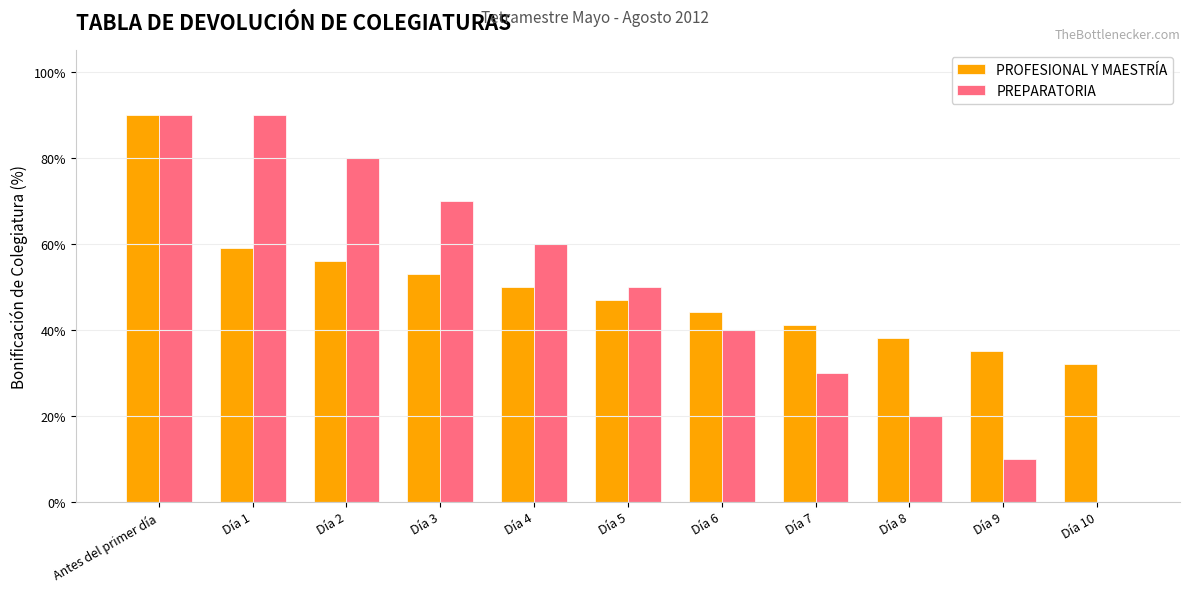

What are all the series names shown in the legend?

PROFESIONAL Y MAESTRÍA, PREPARATORIA